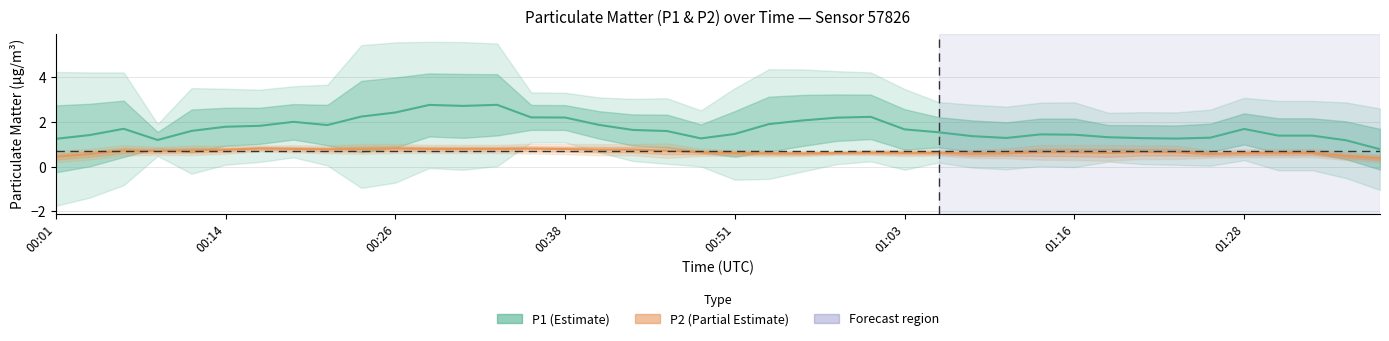

True or false: P1 and P2 cross at least once.

False